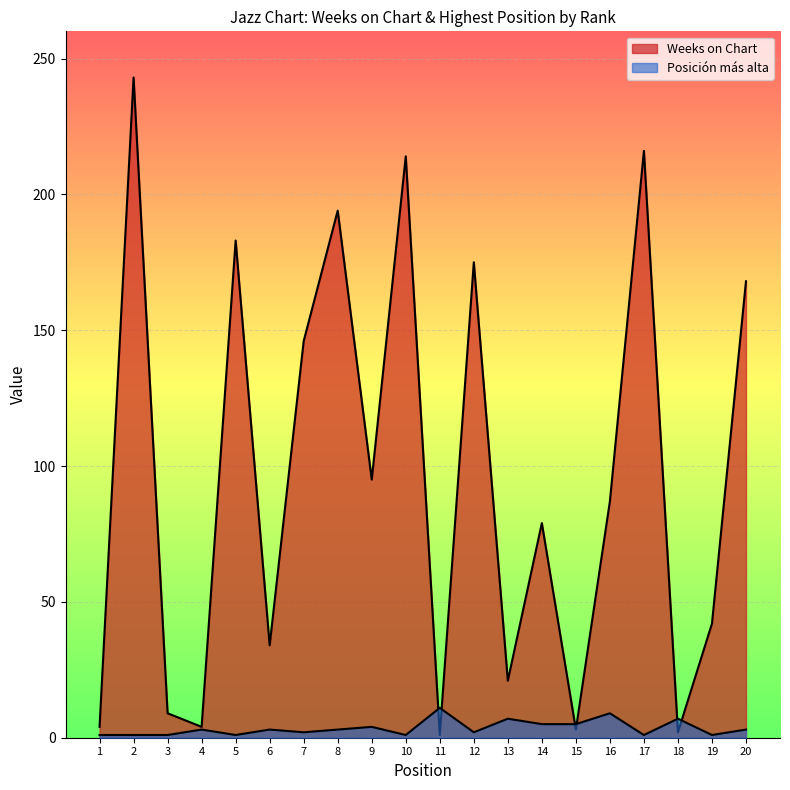

Which series has the largest range (max minus min)?

Weeks on Chart